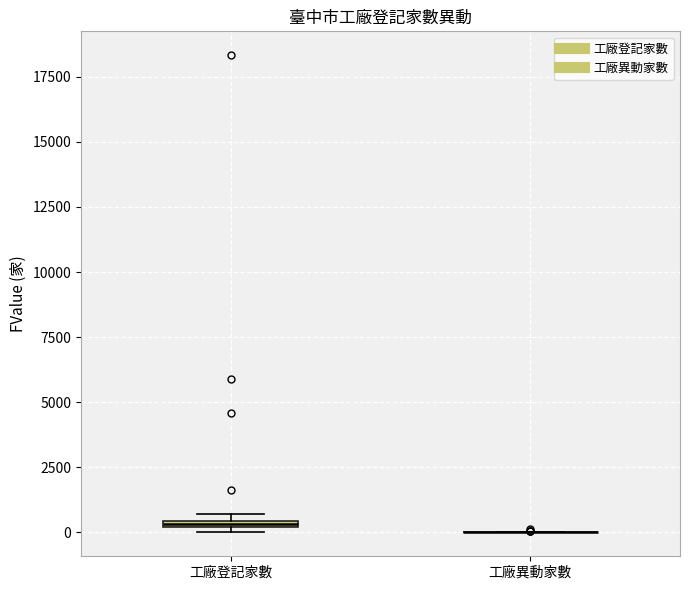

Where is the upper edge of the box for 工廠登記家數 on the y-axis? The values are not printed on the chart, so give them approximately, as read against the axis.

500